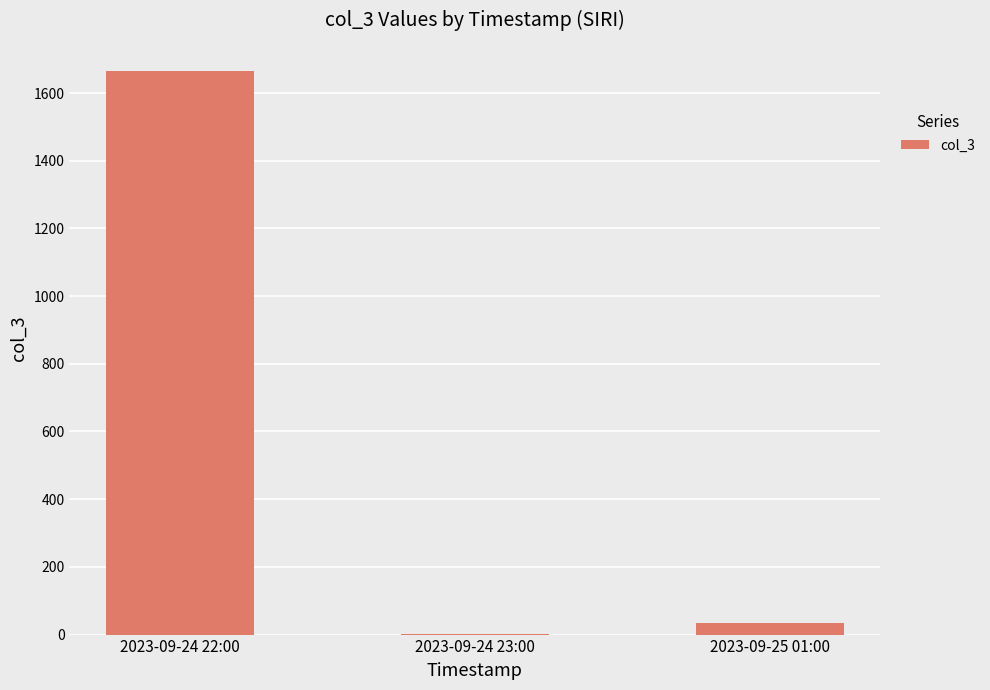

What is the average value?

568